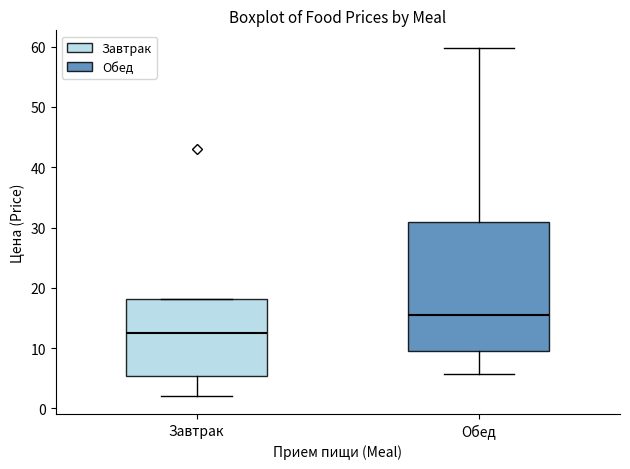

Which box is the tallest, from its lower edge to its upper edge?

Обед